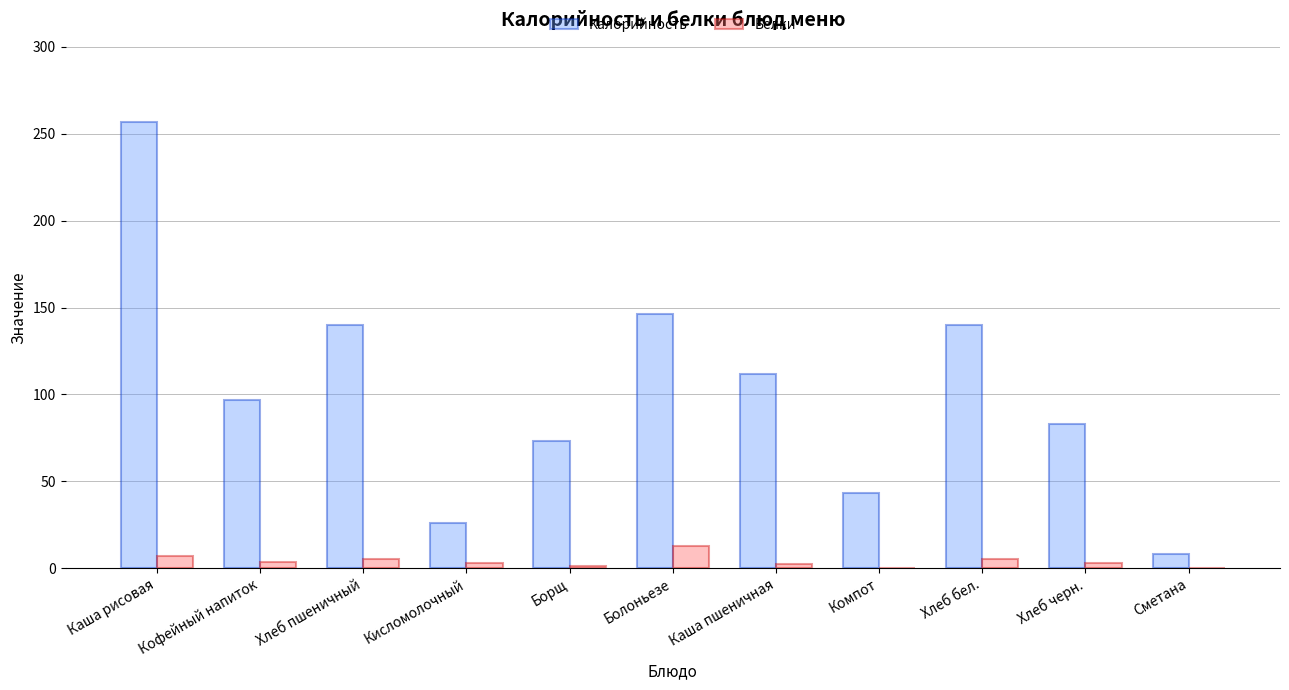

True or false: Калорийность has a value of 25.4 at Компот.

False